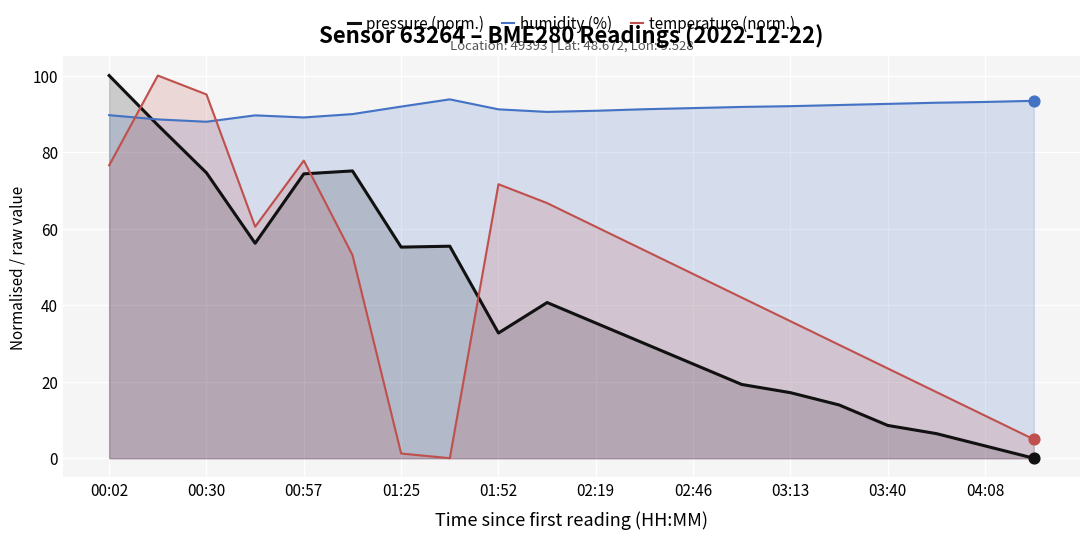

Which series has the largest total across all categories?

humidity (%)